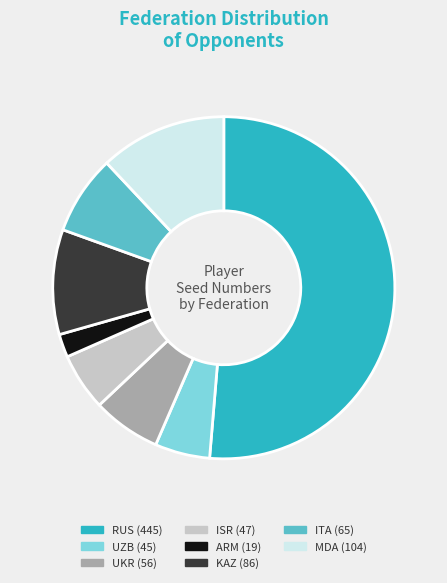

Is there a majority slice in this chart?

Yes